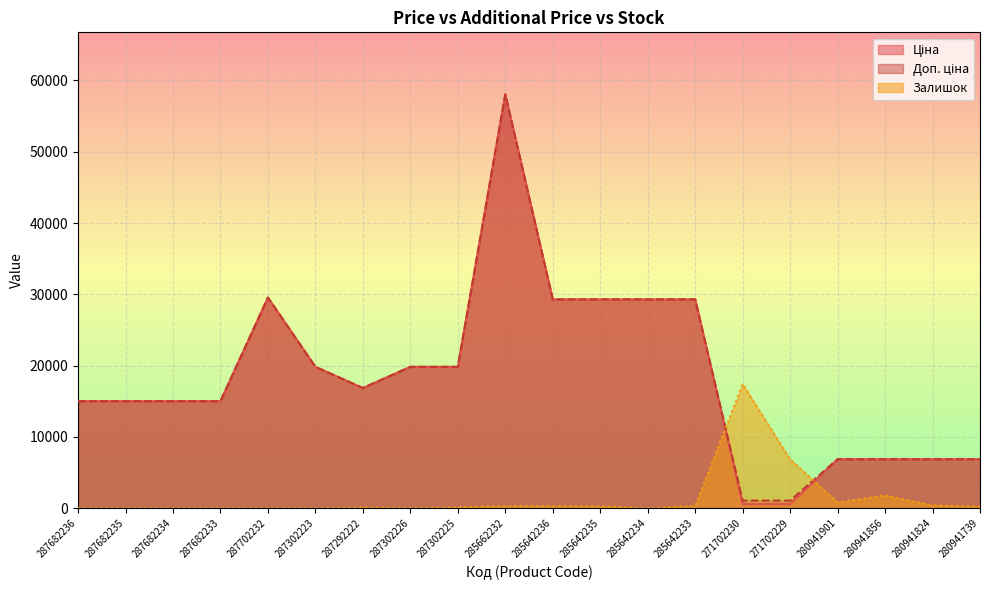

Which series has the widest spread of values?

Ціна